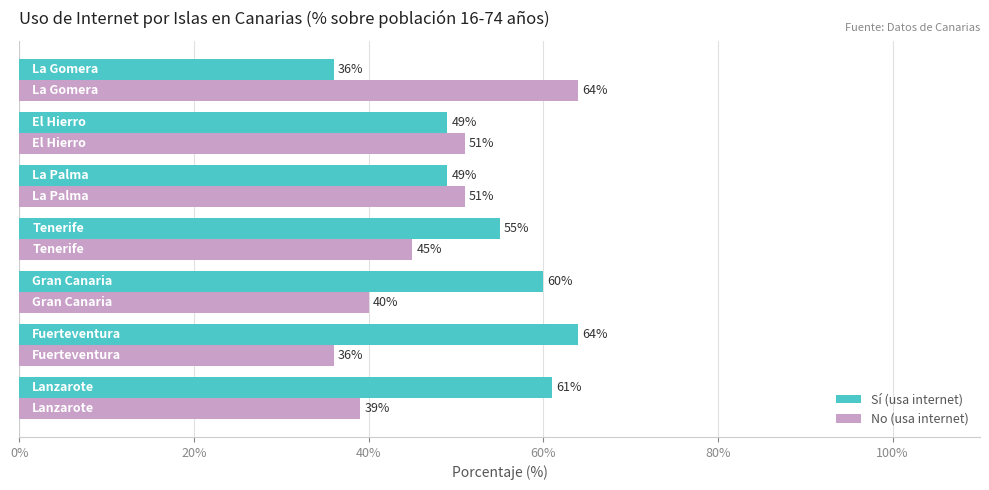

What is the maximum value for Sí (usa internet)?

64